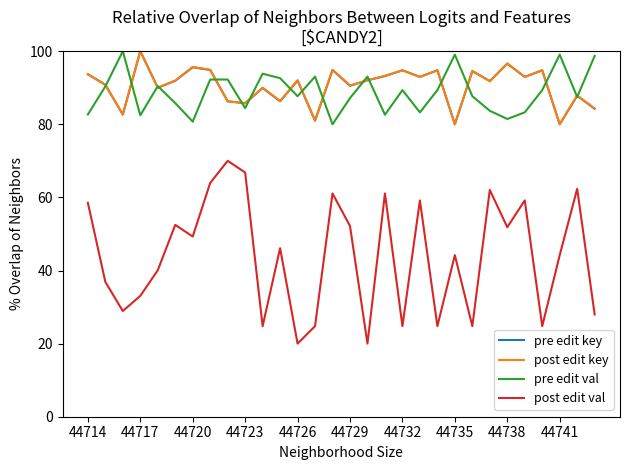

How many series are shown in this chart?

4